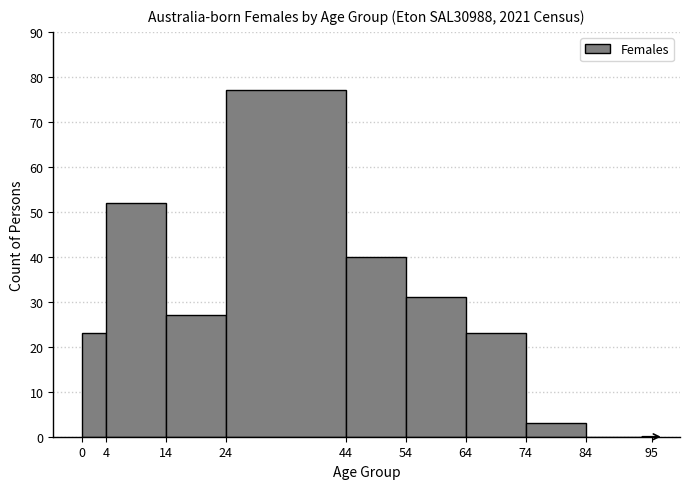

Reading left to right, list every bar in this chart as the range it spans on the x-axis followed by its height. The values are not printed on the chart, so give them approximately, as read against the axis.

0 to 4: 23
4 to 14: 52
14 to 24: 27
24 to 44: 77
44 to 54: 40
54 to 64: 31
64 to 74: 23
74 to 84: 3
84 to 95: 0